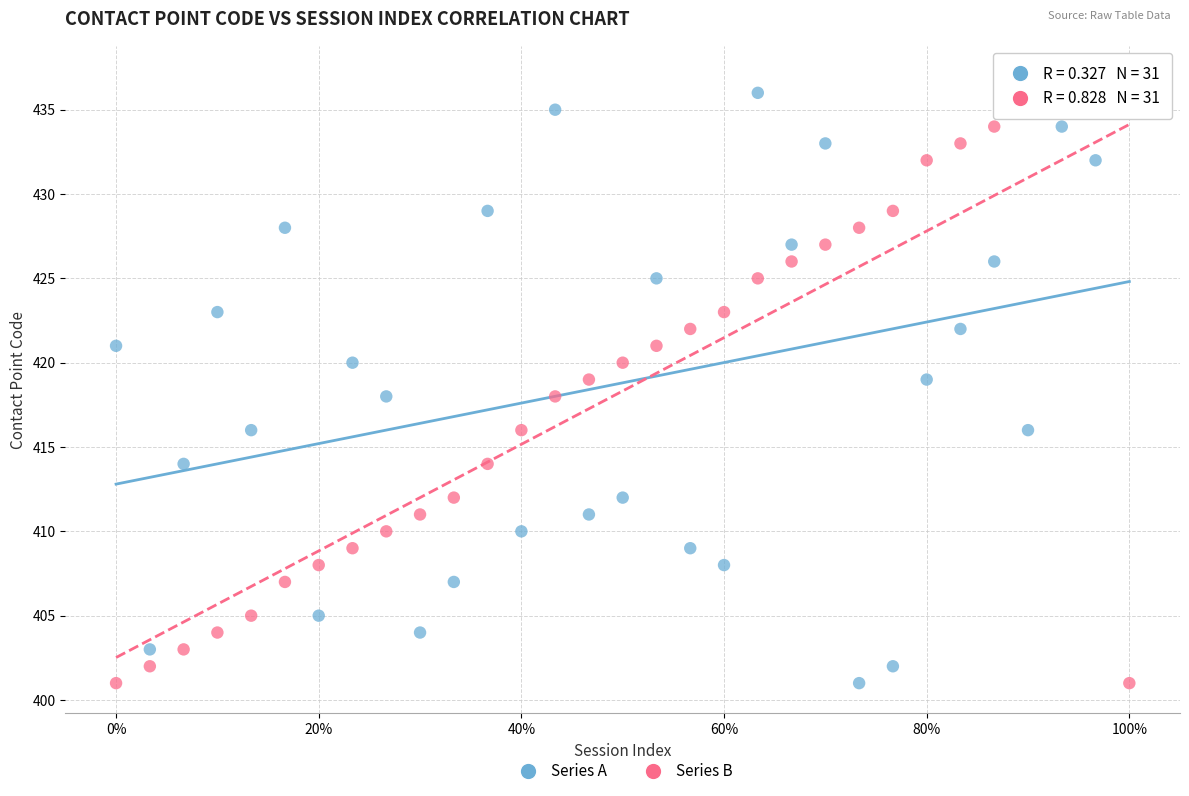

What are all the series names shown in the legend?

Series A, Series B